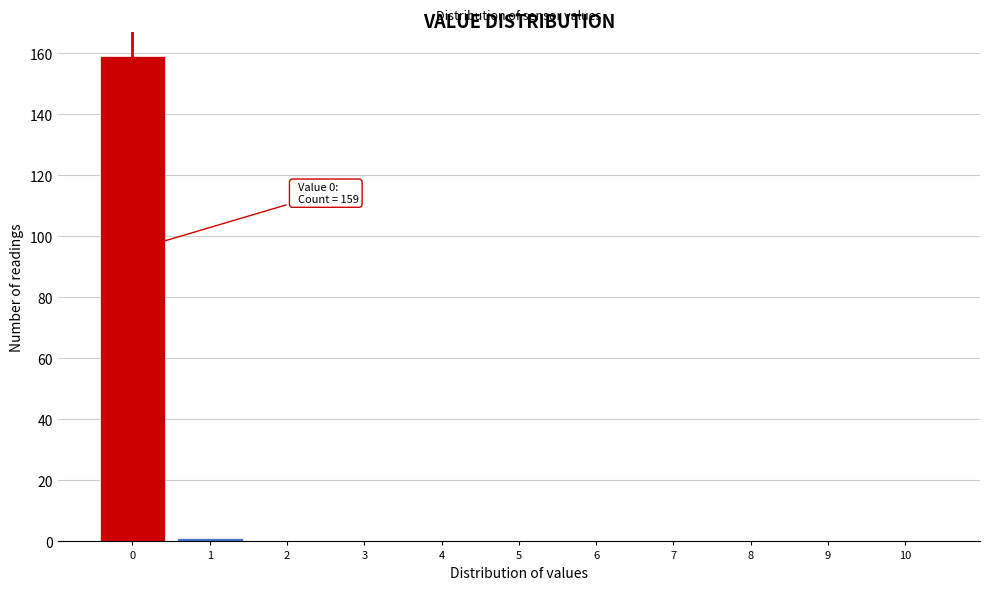

Reading left to right, transcribe all the data shown in this chart.

0=159	1=1	2=0	3=0	4=0	5=0	6=0	7=0	8=0	9=0	10=0